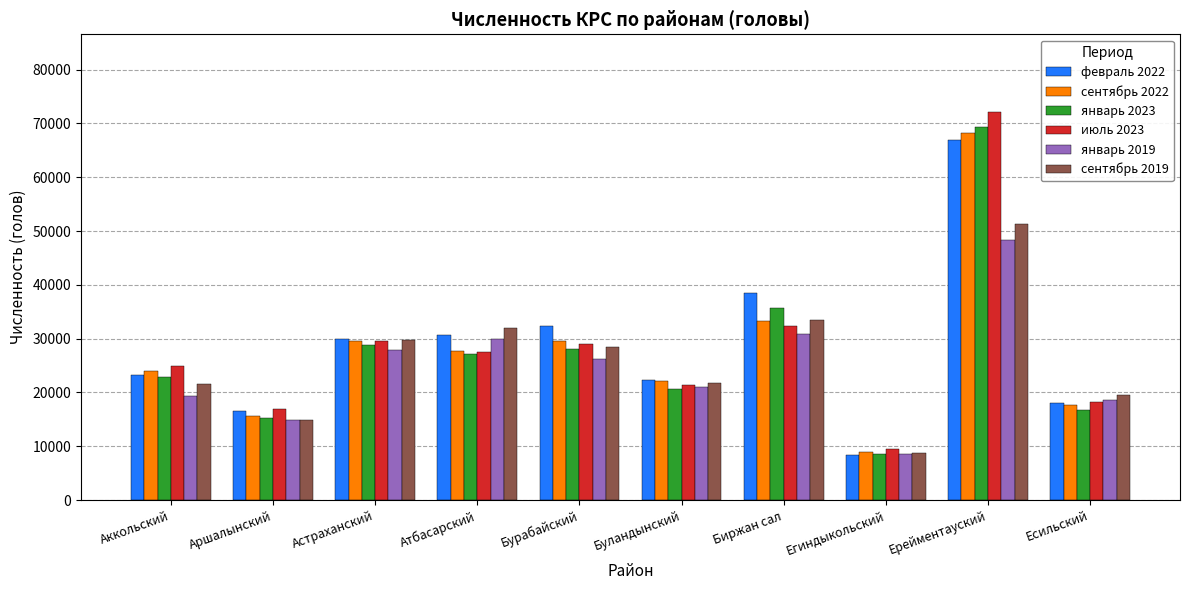

At which label does июль 2023 reach its minimum?

Егиндыкольский